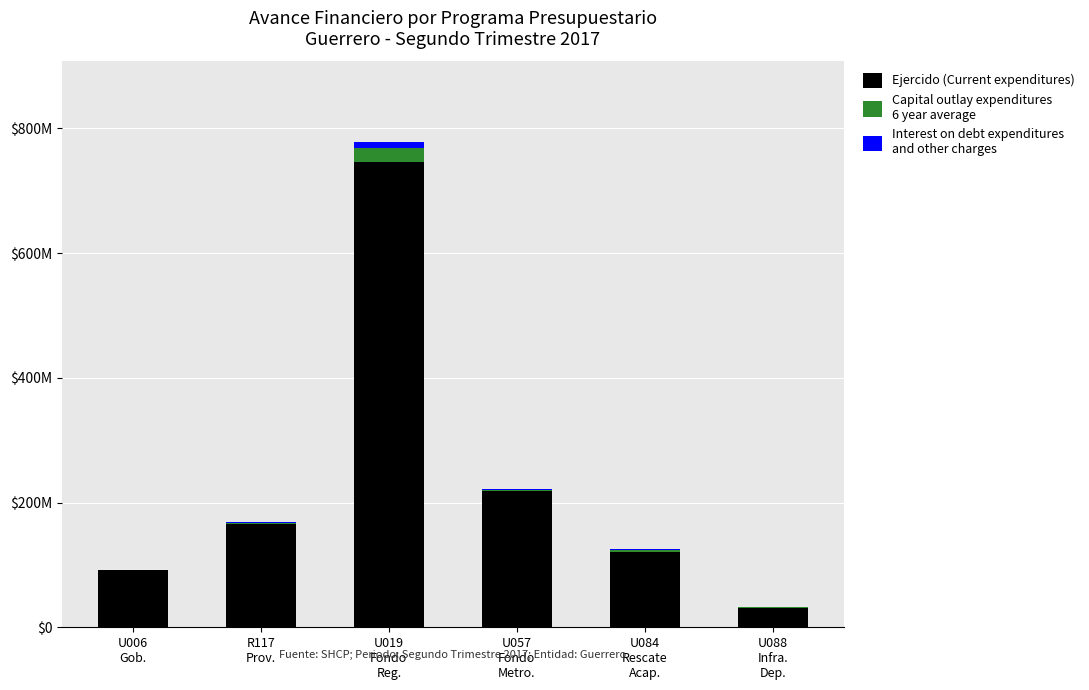

What is the total value across all series at U084
Rescate
Acap.?

125362512.0